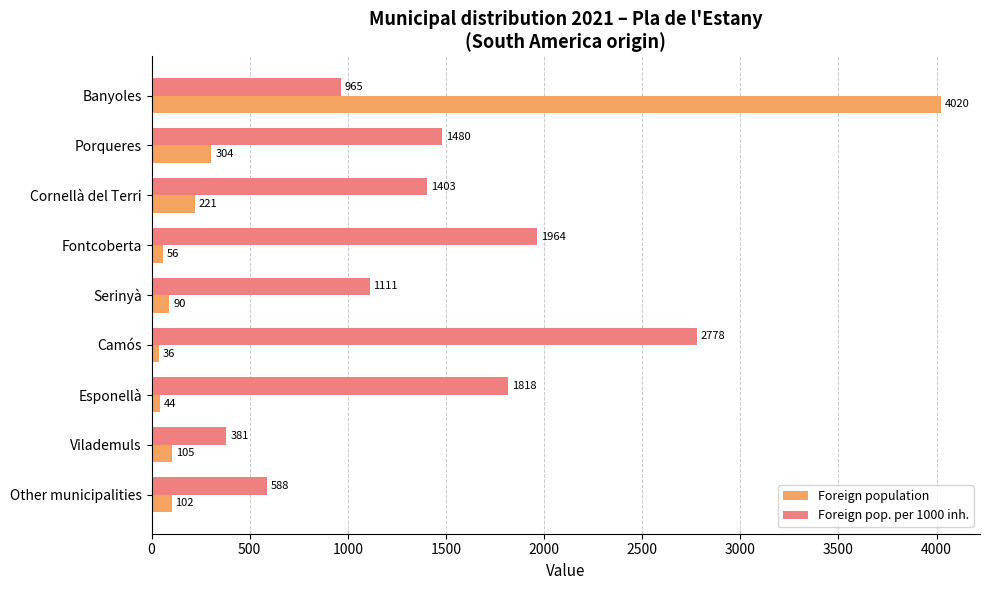

What is the difference between the Foreign population values at Esponellà and Banyoles?

3976